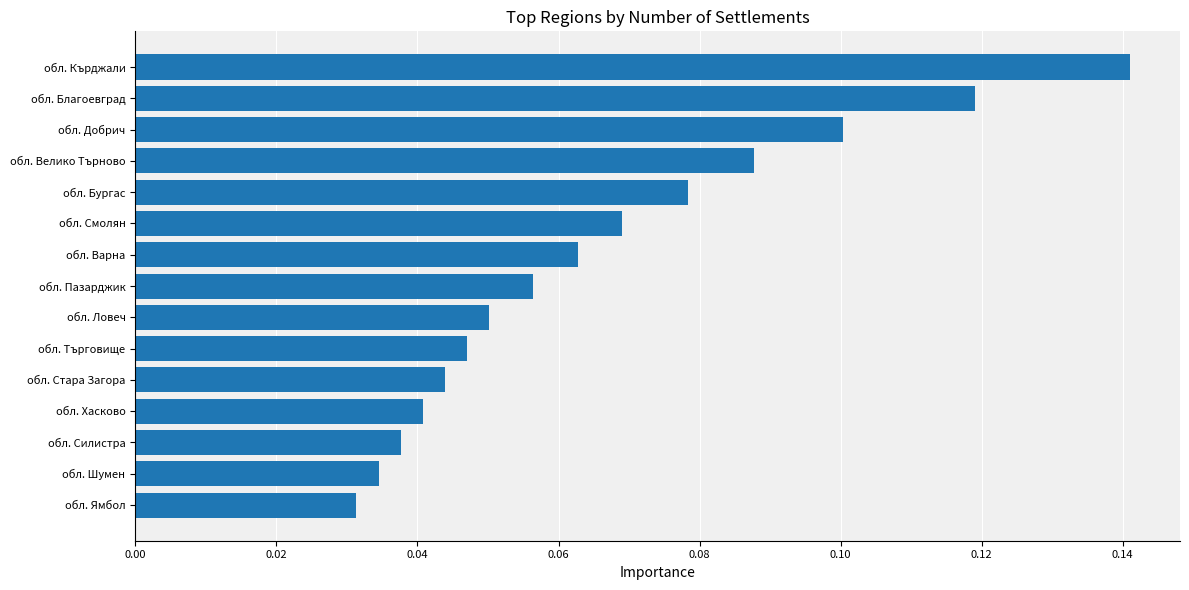

Which label corresponds to the largest value in the chart?

обл. Кърджали